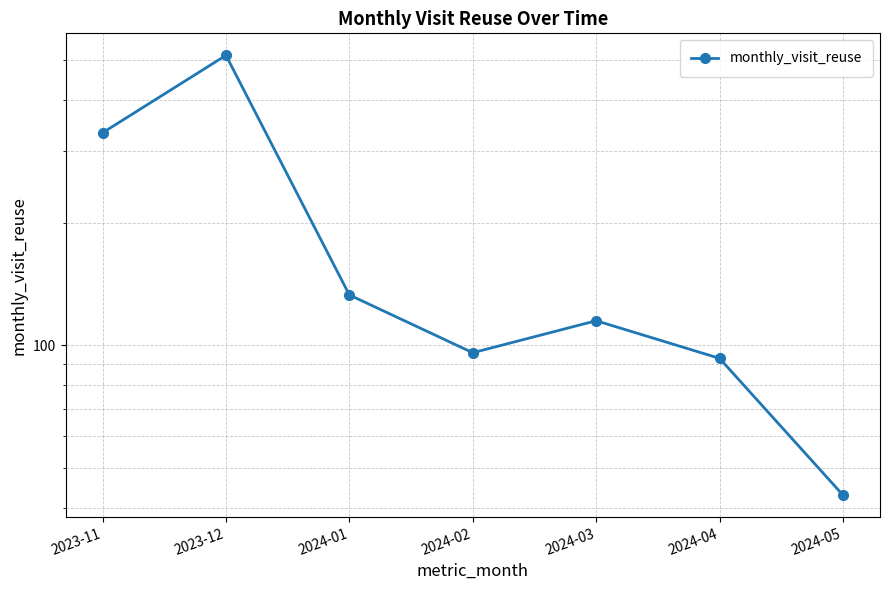

Which category has the highest value across all series?

2023-12